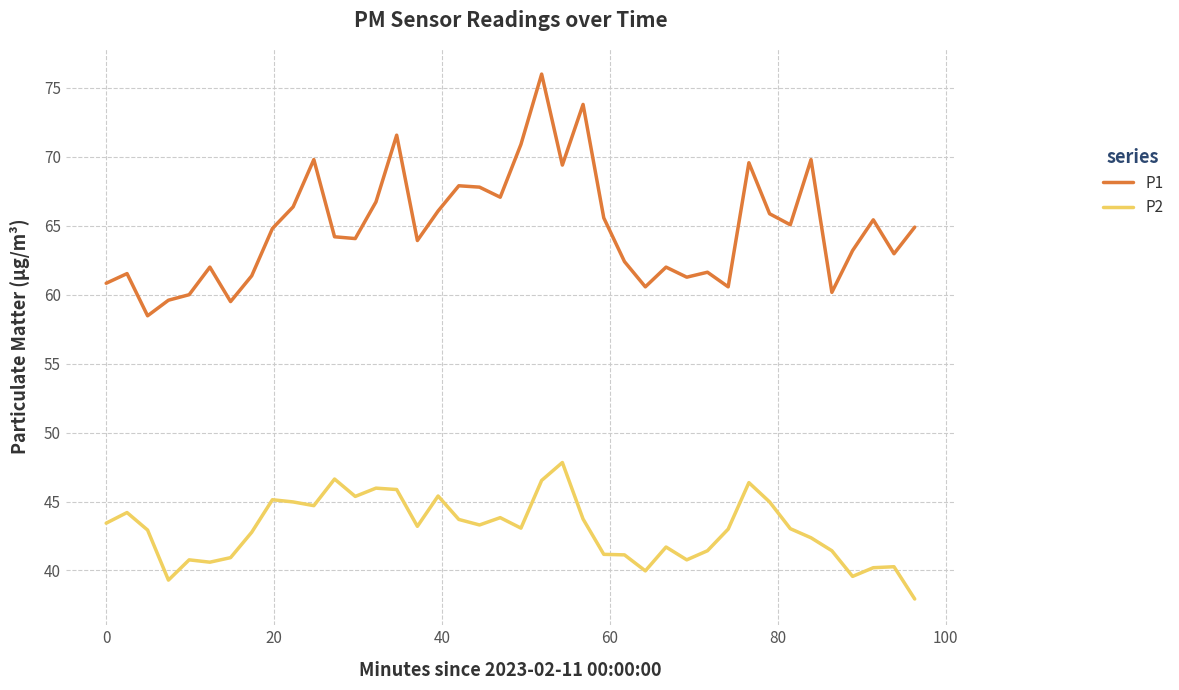

Which series has the widest spread of values?

P1